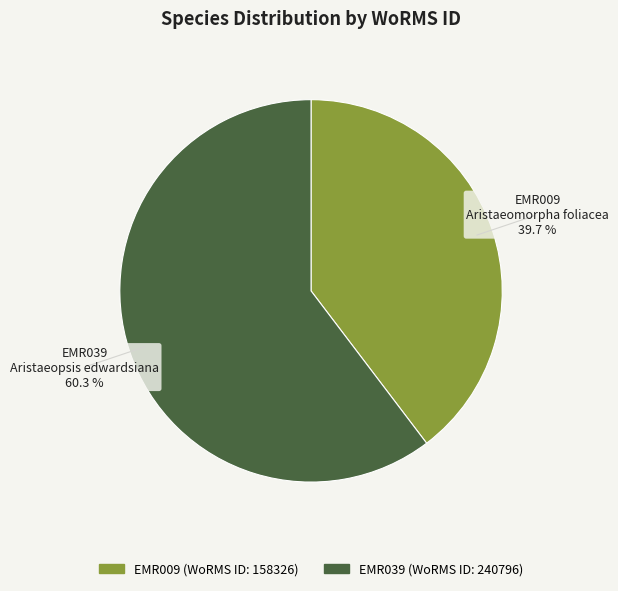

Is EMR039 the majority of the pie?

Yes